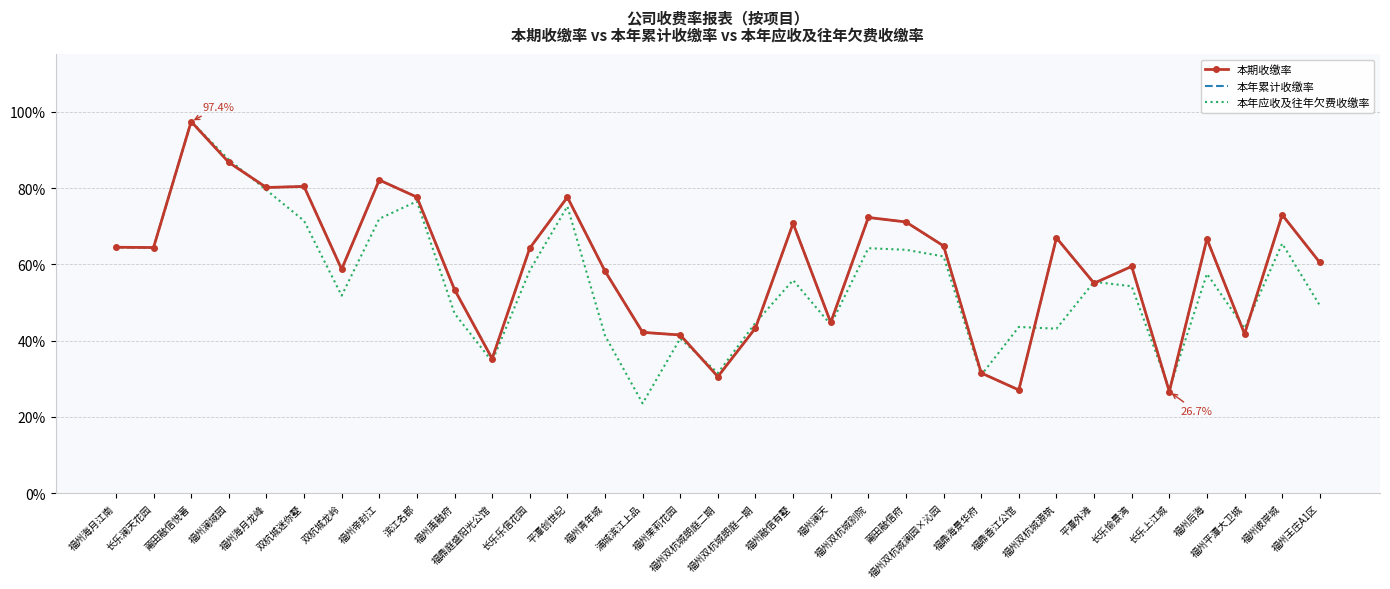

What is the difference between the highest and lowest values at 福州澜天?

0.6